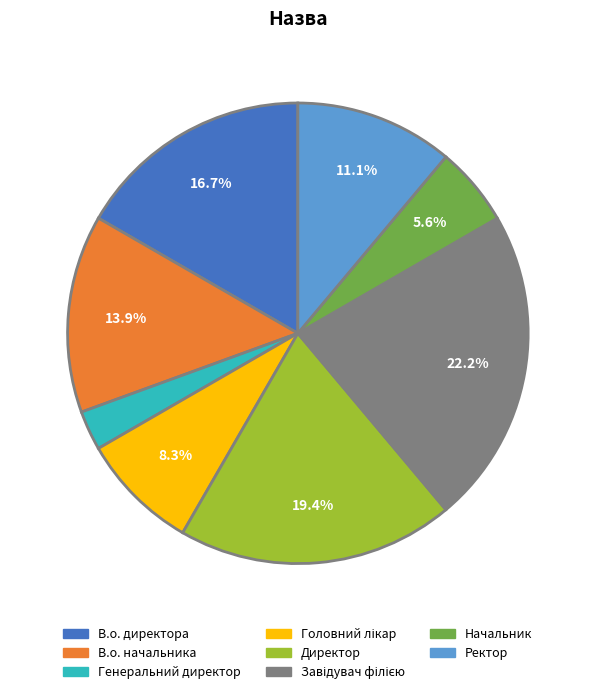

What is the total percentage of В.о. начальника and Ректор?

25.0%